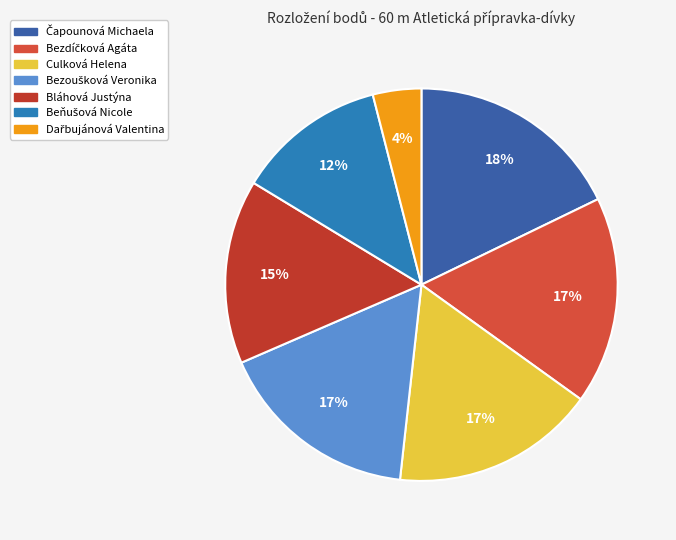

How many segments does this pie chart have?

7